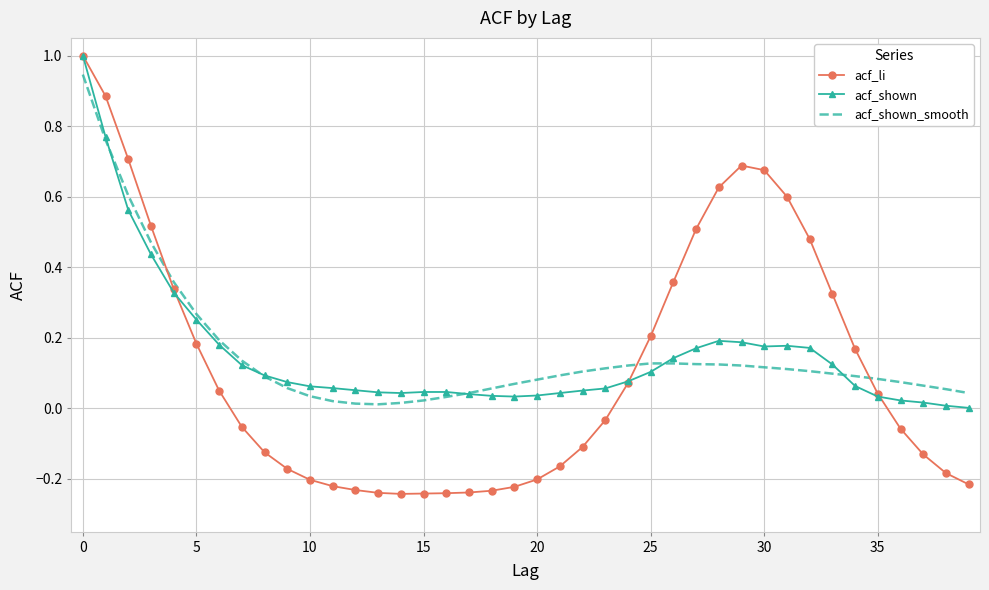

What is the highest value of the acf_li series?

1.0